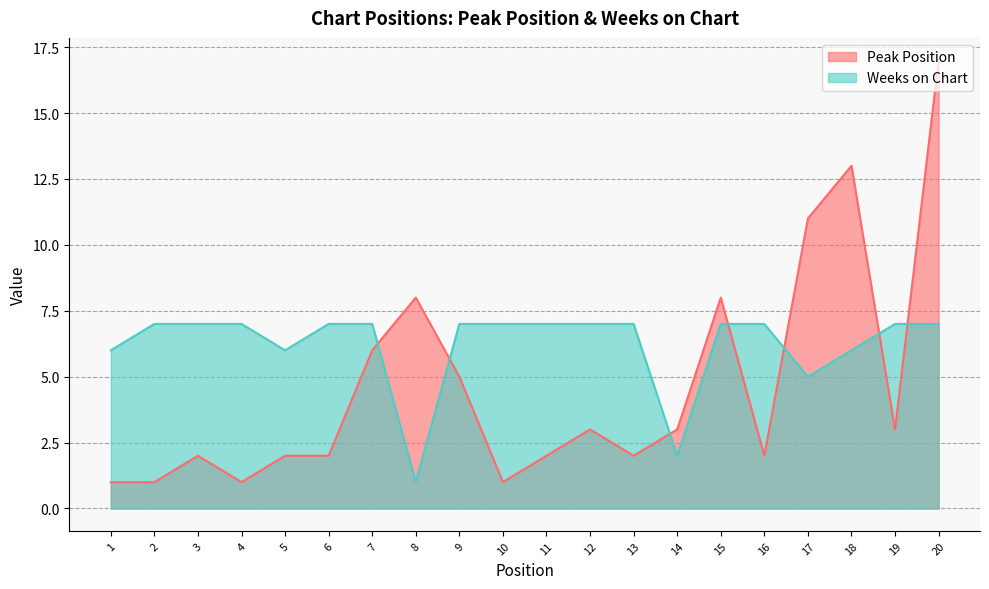

Which has a higher value, 1 or 2?

1